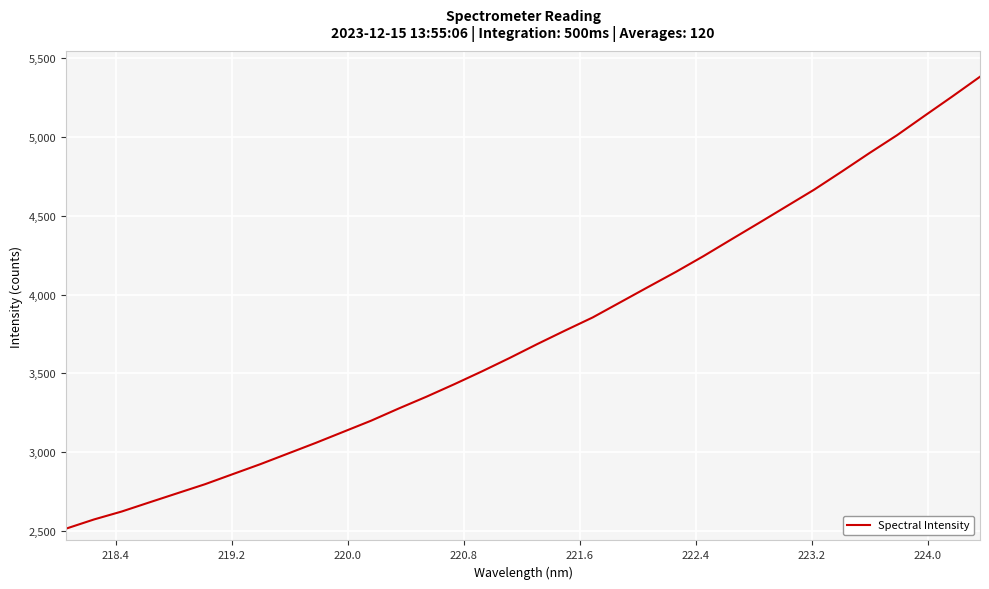

What is the smallest value displayed?

2515.1